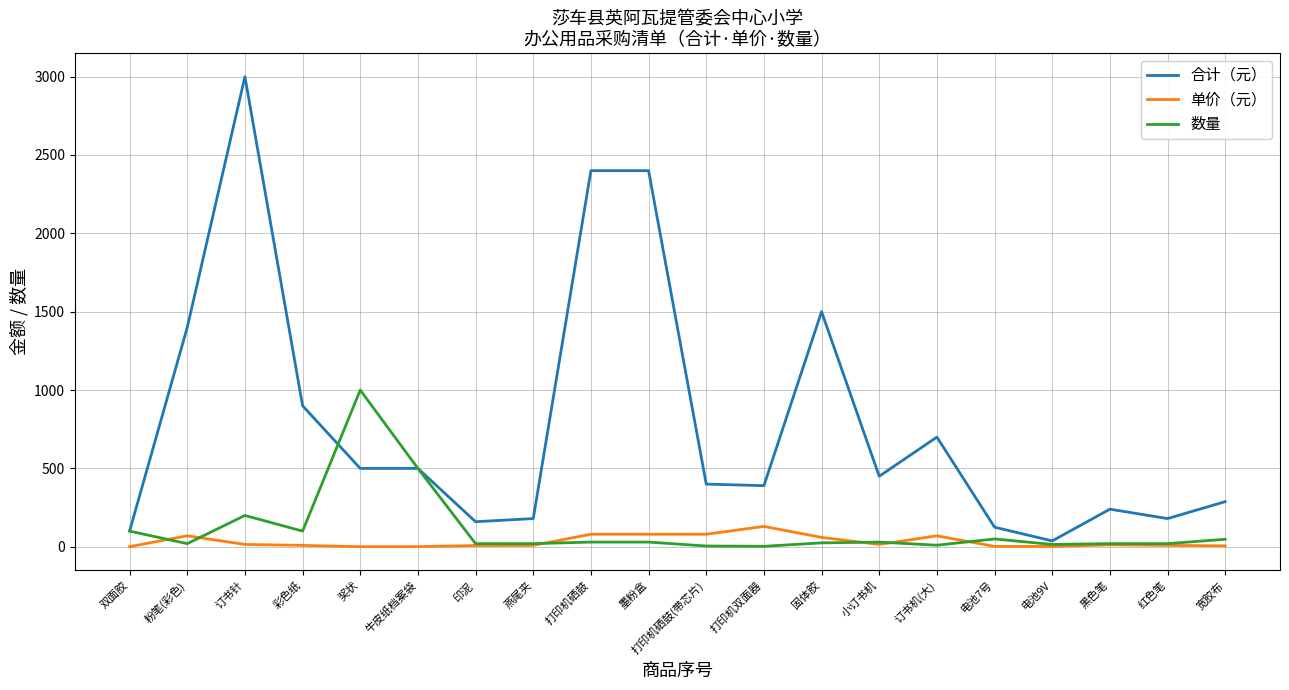

True or false: 单价（元） has a value of 1.0 at 双面胶.

True